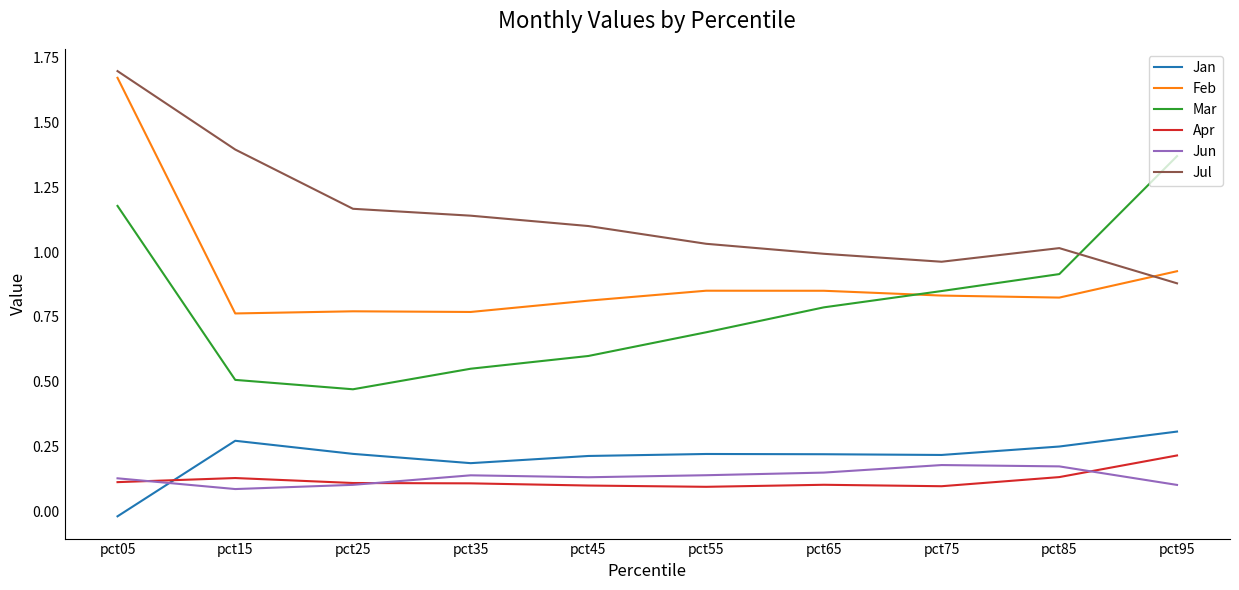

The Feb series shows 0.5 at pct45. True or false?

False